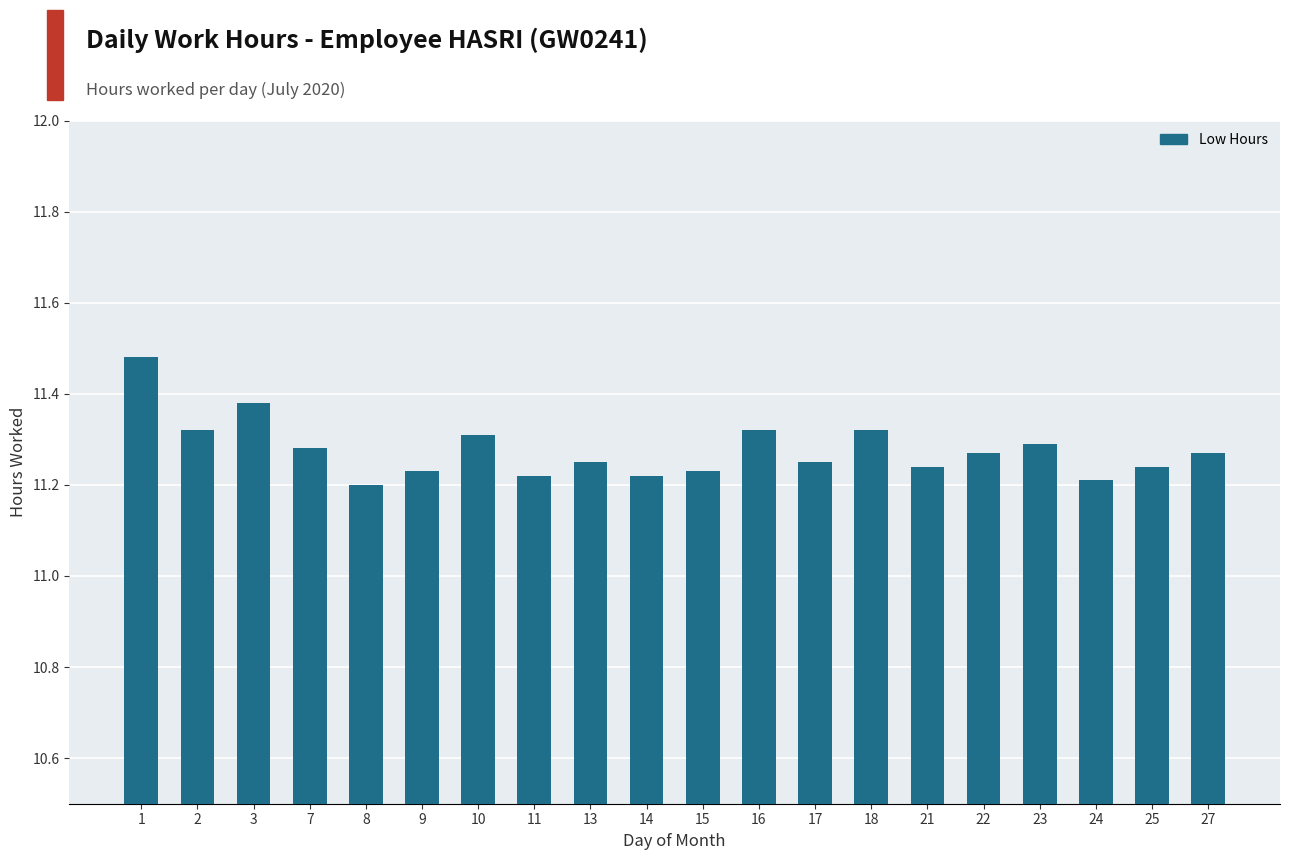

What is the sum of the values at 13 and 16?

22.6